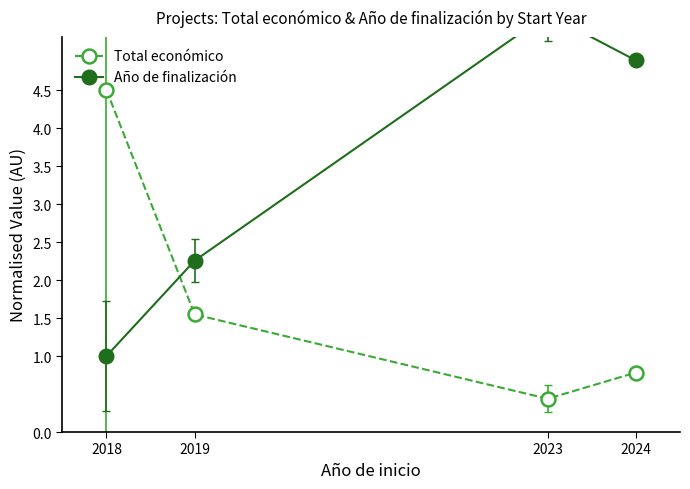

Rank the series by their average value, from lowest to highest.

Total económico, Año de finalización